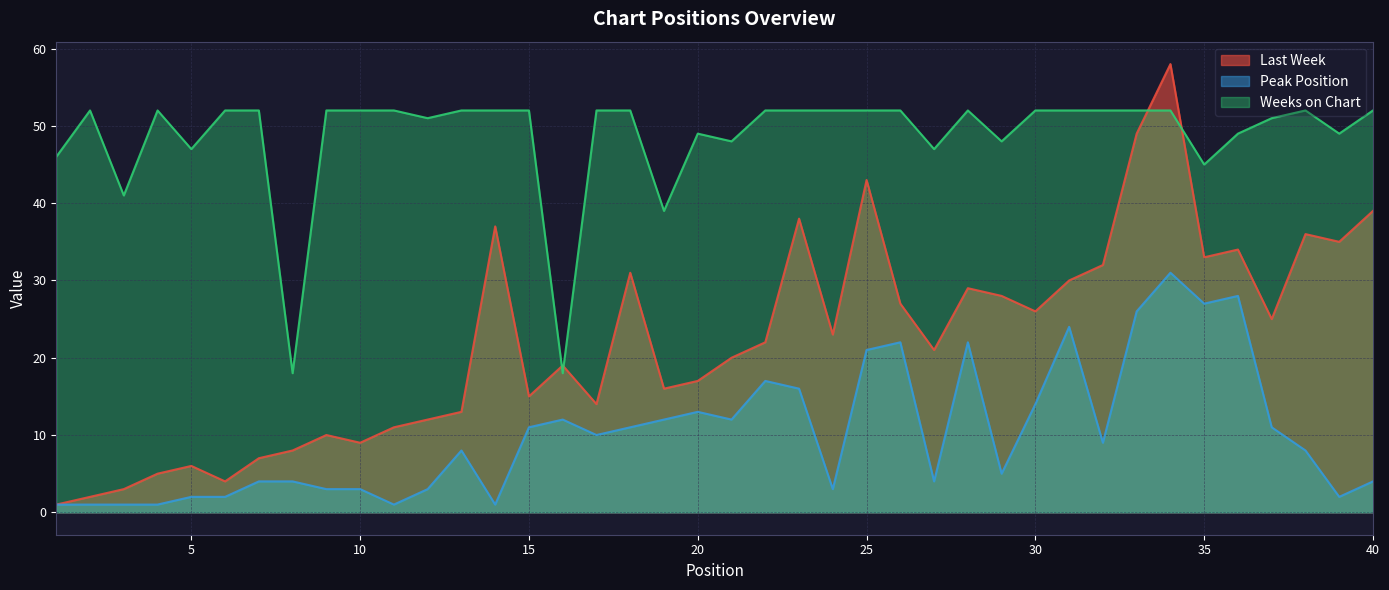

At which label is Weeks on Chart closest to 35?

19